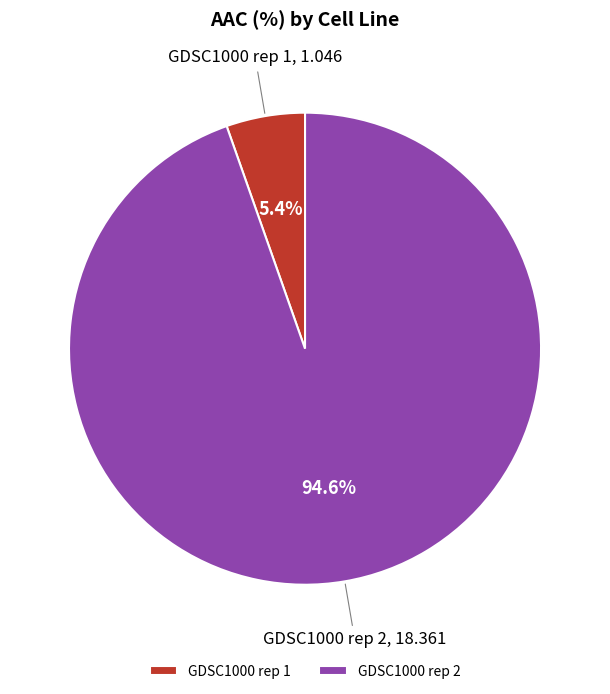

Which has a higher value, GDSC1000 rep 1 or GDSC1000 rep 2?

GDSC1000 rep 2